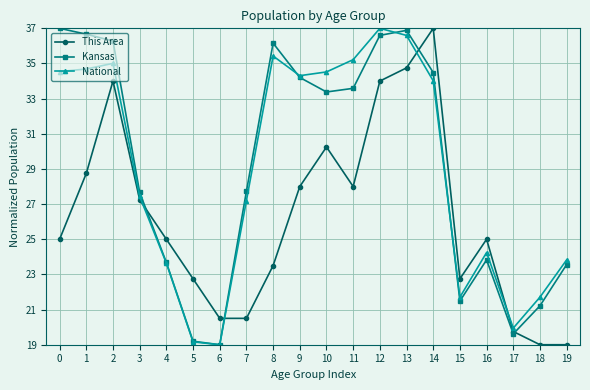

True or false: Kansas has more than 1 points higher than both neighbors.

True